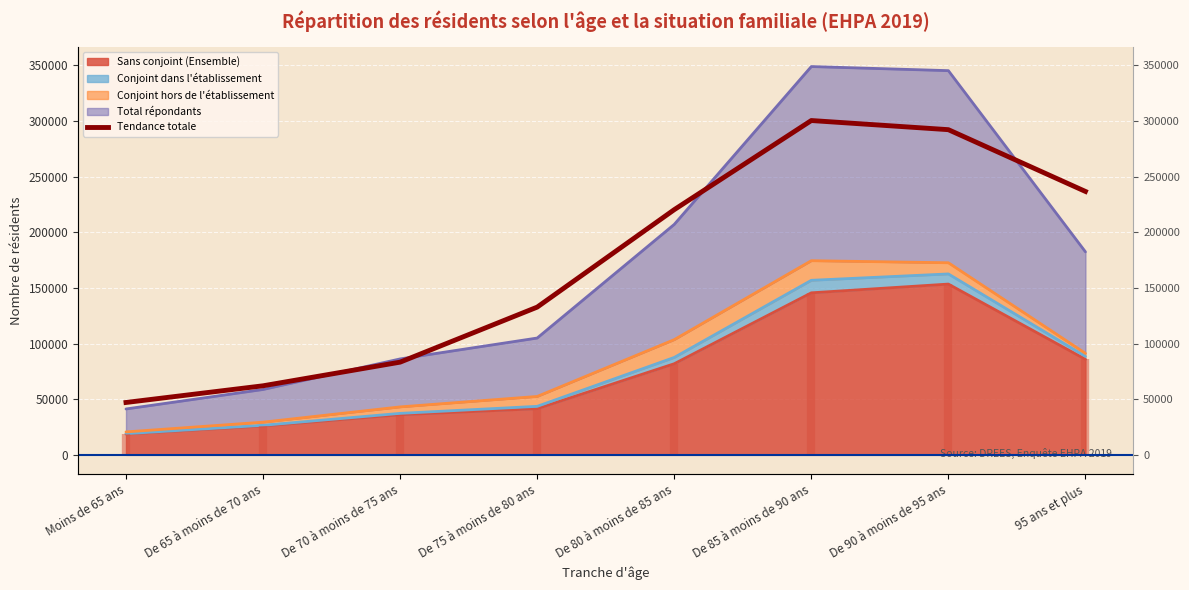

Reading left to right, list all the values displayed in this chart.

Moins de 65 ans=47058.0	De 65 à moins de 70 ans=62044.7	De 70 à moins de 75 ans=83285.3	De 75 à moins de 80 ans=132716.0	De 80 à moins de 85 ans=220261.3	De 85 à moins de 90 ans=300325.3	De 90 à moins de 95 ans=292112.0	95 ans et plus=236633.3